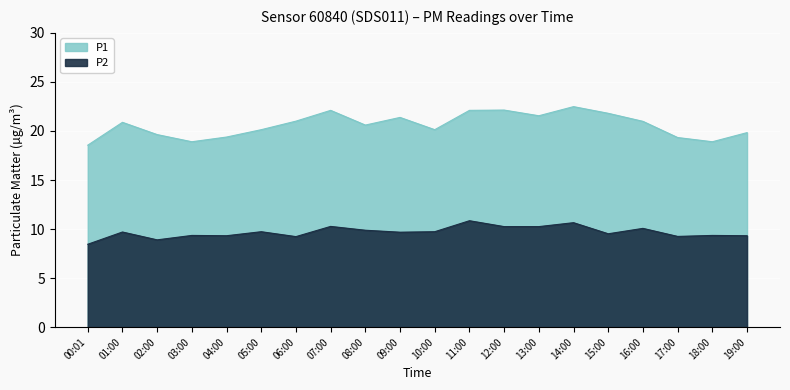

What is the label of the 13th point from the right?

07:00